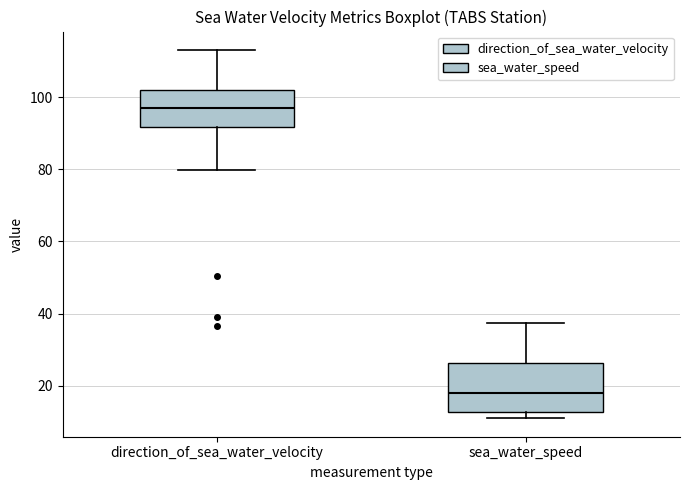

Reading left to right, transcribe this box plot: for each box, give where its median line is, the range the box spans, and where its two whiskers end, as read against the y-axis. The values are not printed on the chart, so give them approximately, as read against the axis.

direction_of_sea_water_velocity: median 96, box 92 to 102, whiskers 80 to 114
sea_water_speed: median 18, box 12 to 26, whiskers 10 to 38